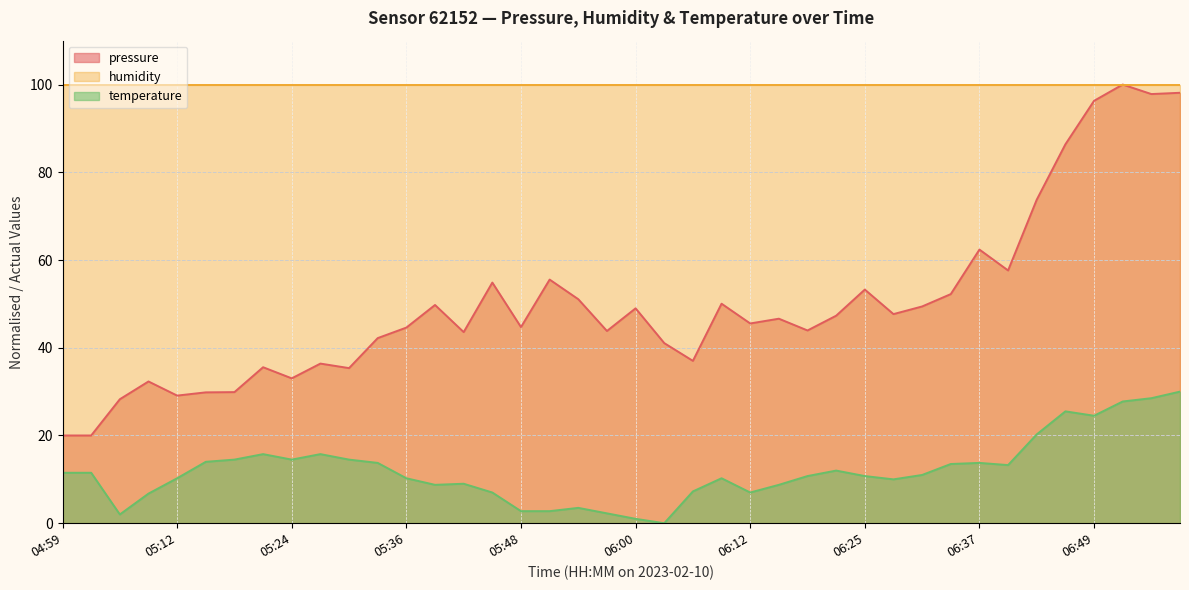

How many series are shown in this chart?

3